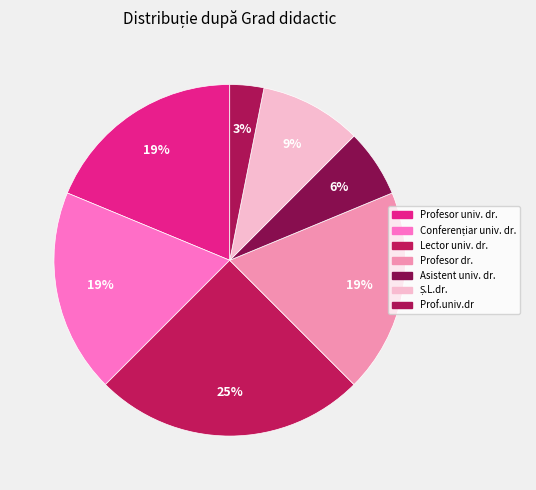

How many slices are in this pie chart?

7